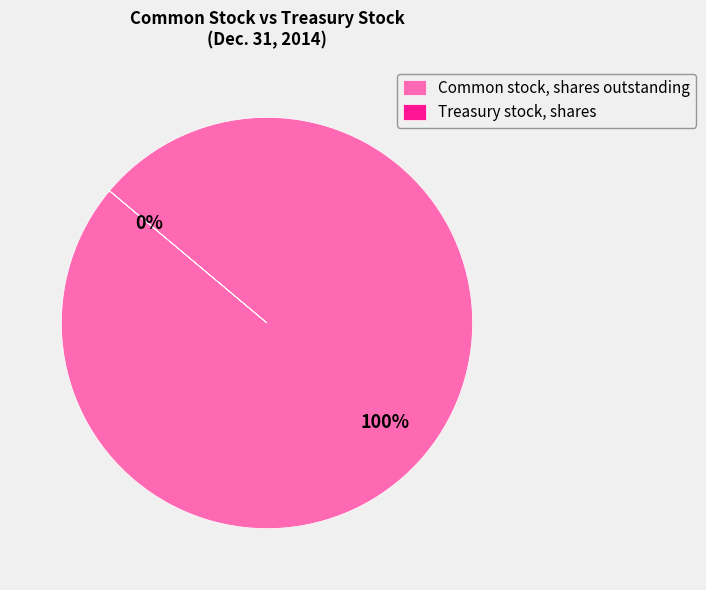

Which has a higher value, Common stock, shares outstanding or Treasury stock, shares?

Common stock, shares outstanding